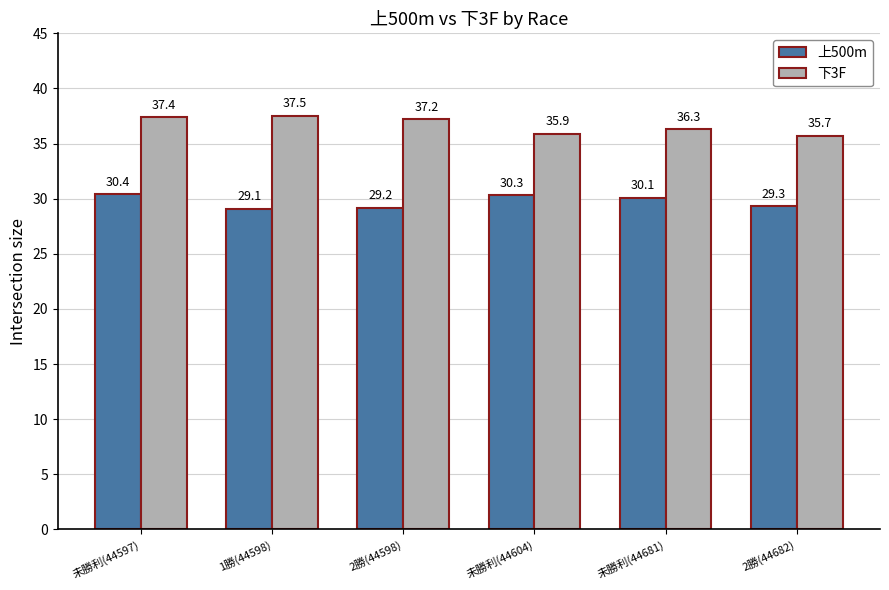

At which label does 下3F reach its peak?

1勝(44598)